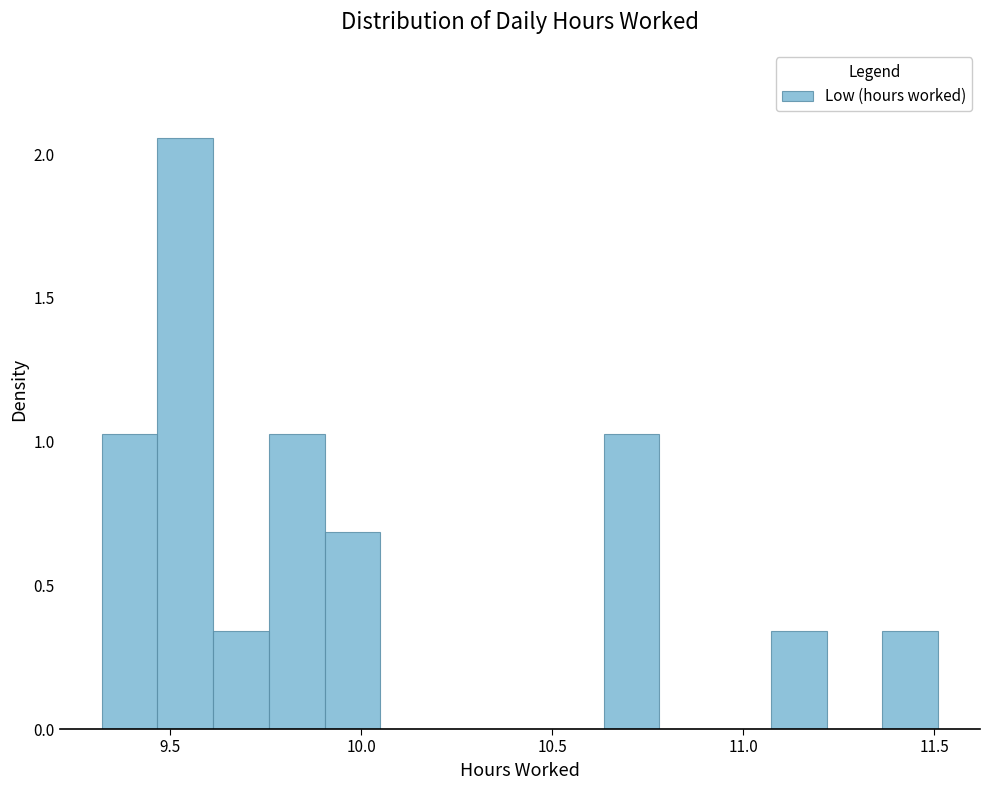

Around what value on the x-axis is the tallest bar? Give the approximate position of its centre, as read against the axis.

9.55